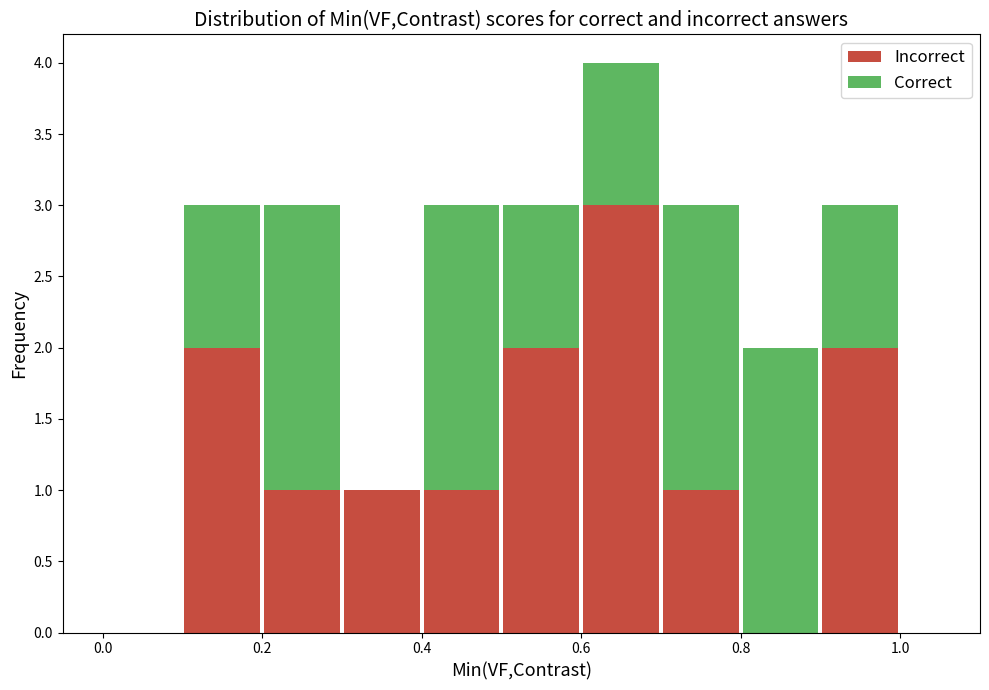

Which range on the x-axis has the tallest stacked bar (by total height)?

0.6 to 0.7